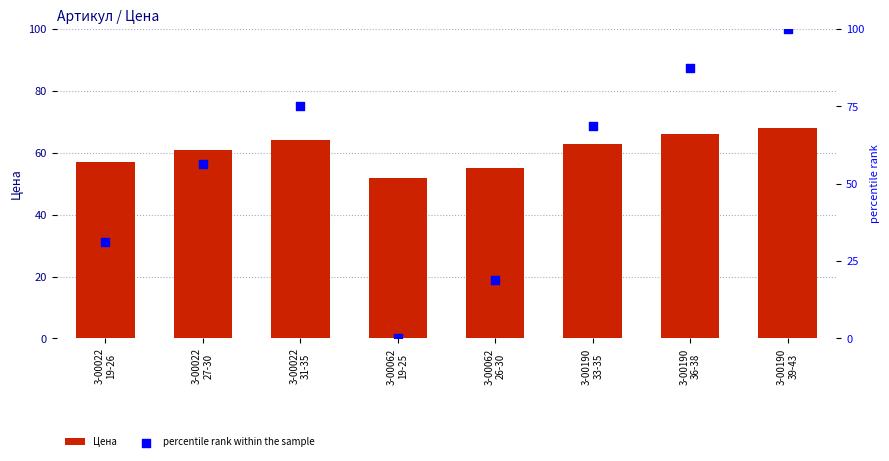

Which has a higher value, 3-00022
19-26 or 3-00022
27-30?

3-00022
27-30